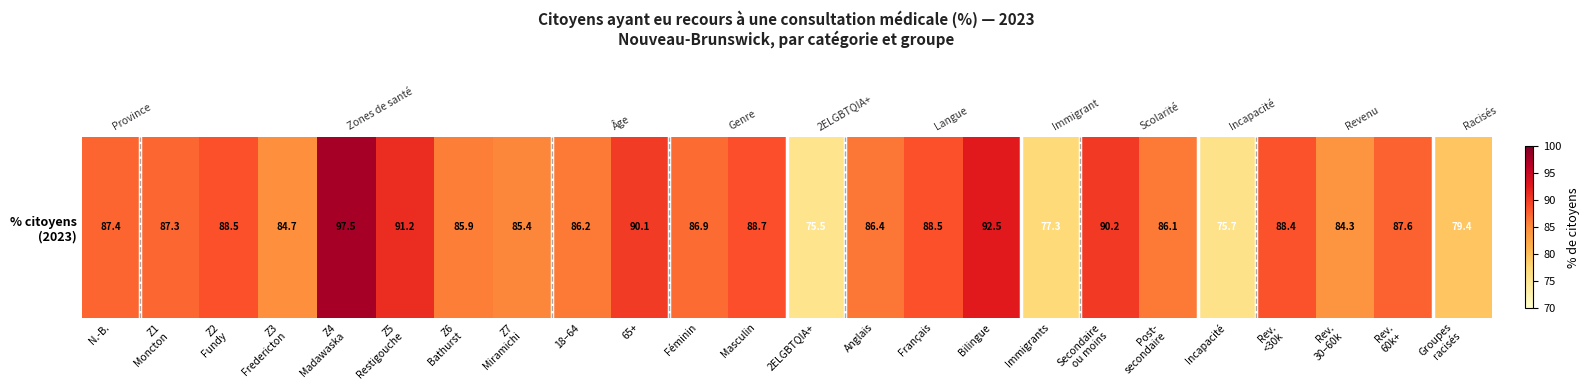

Reading left to right, transcribe all the data shown in this chart.

N.-B.=87.4	Z1
Moncton=87.3	Z2
Fundy=88.5	Z3
Fredericton=84.7	Z4
Madawaska=97.5	Z5
Restigouche=91.2	Z6
Bathurst=85.9	Z7
Miramichi=85.4	18–64=86.2	65+=90.1	Féminin=86.9	Masculin=88.7	2ELGBTQIA+=75.5	Anglais=86.4	Français=88.5	Bilingue=92.5	Immigrants=77.3	Secondaire
ou moins=90.2	Post-
secondaire=86.1	Incapacité=75.7	Rev.
<30k=88.4	Rev.
30–60k=84.3	Rev.
60k+=87.6	Groupes
racisés=79.4